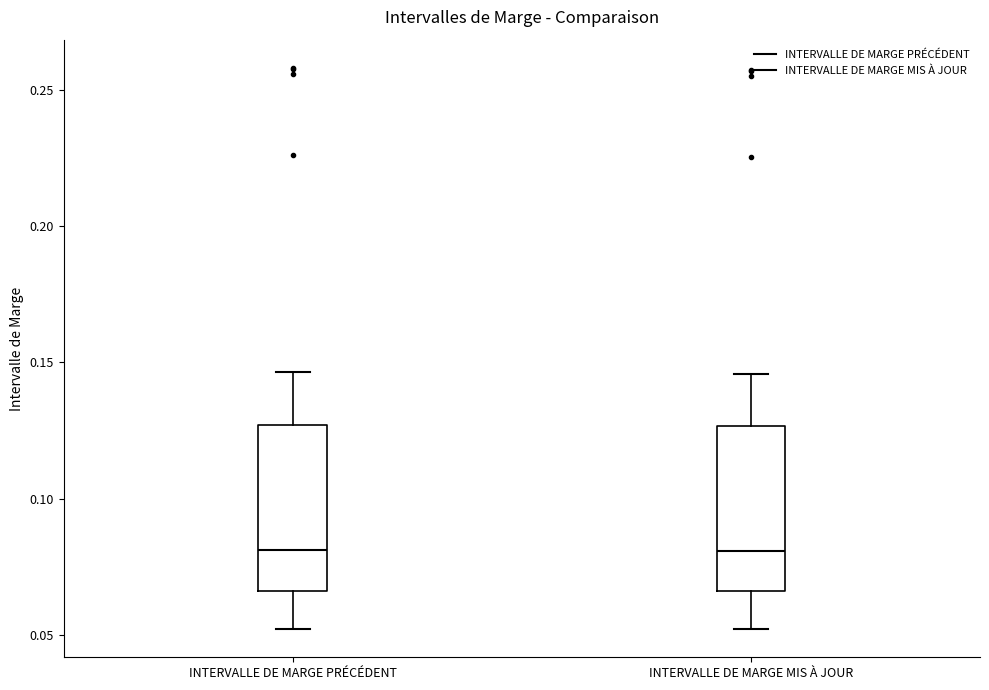

Reading left to right, transcribe this box plot: for each box, give where its median line is, the range the box spans, and where its two whiskers end, as read against the y-axis. The values are not printed on the chart, so give them approximately, as read against the axis.

INTERVALLE DE MARGE PRÉCÉDENT: median 0.080, box 0.065 to 0.125, whiskers 0.050 to 0.145
INTERVALLE DE MARGE MIS À JOUR: median 0.080, box 0.065 to 0.125, whiskers 0.050 to 0.145